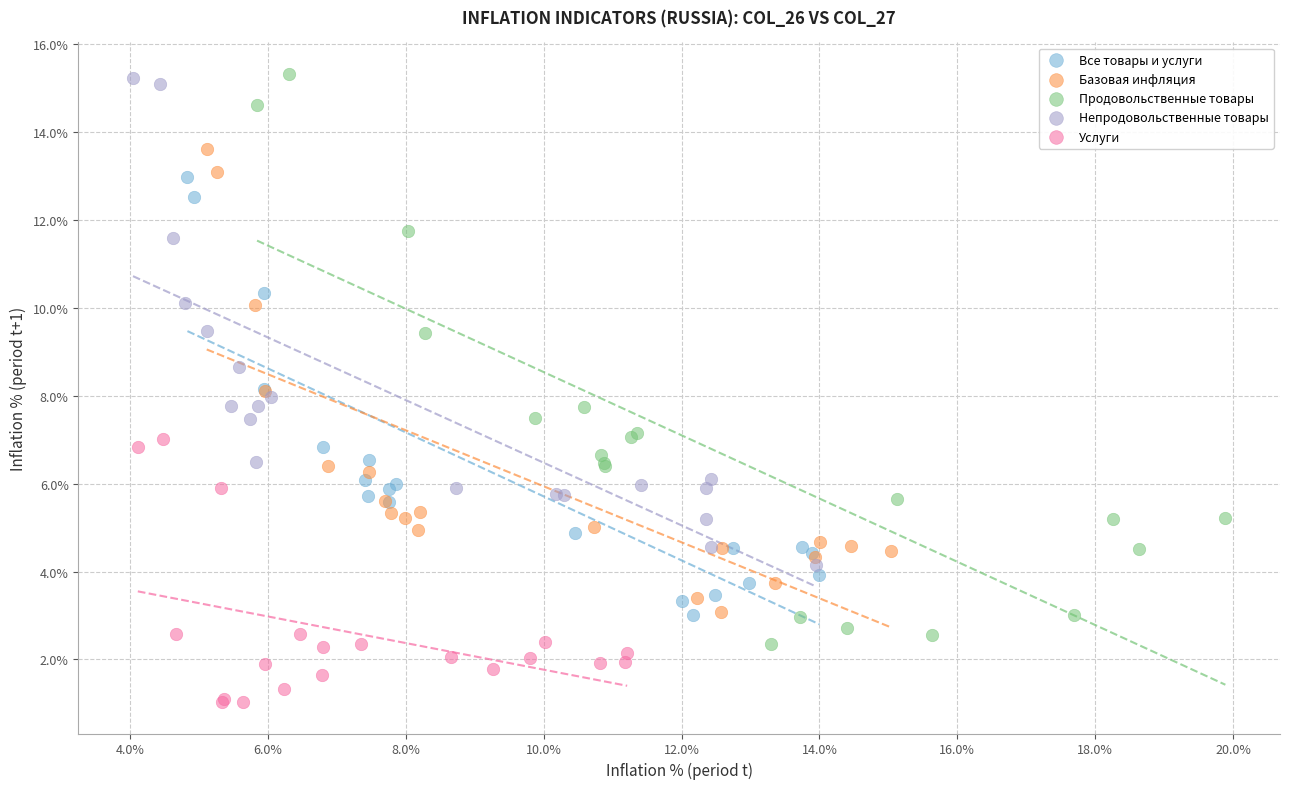

Which series has the largest Y range (max minus min)?

Продовольственные товары